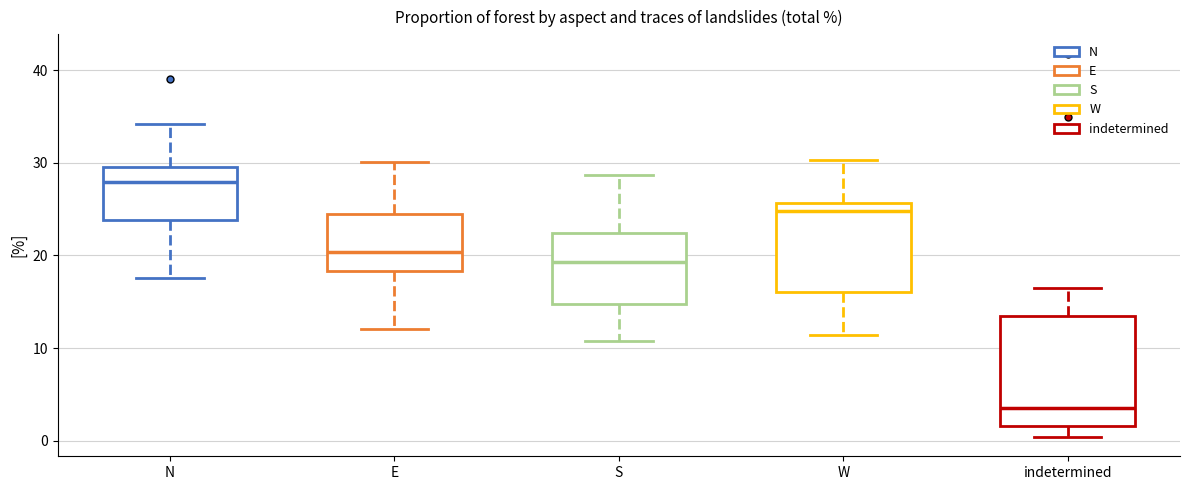

Reading left to right, transcribe this box plot: for each box, give where its median line is, the range the box spans, and where its two whiskers end, as read against the y-axis. The values are not printed on the chart, so give them approximately, as read against the axis.

N: median 28, box 24 to 30, whiskers 18 to 34
E: median 20, box 18 to 24, whiskers 12 to 30
S: median 19, box 15 to 22, whiskers 11 to 29
W: median 25, box 16 to 26, whiskers 11 to 30
indetermined: median 4, box 2 to 13, whiskers 0 to 17